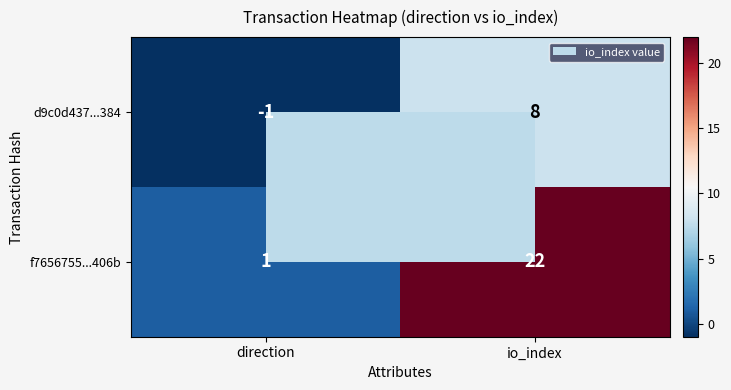

Which series changed the most between direction and io_index?

f7656755...406b